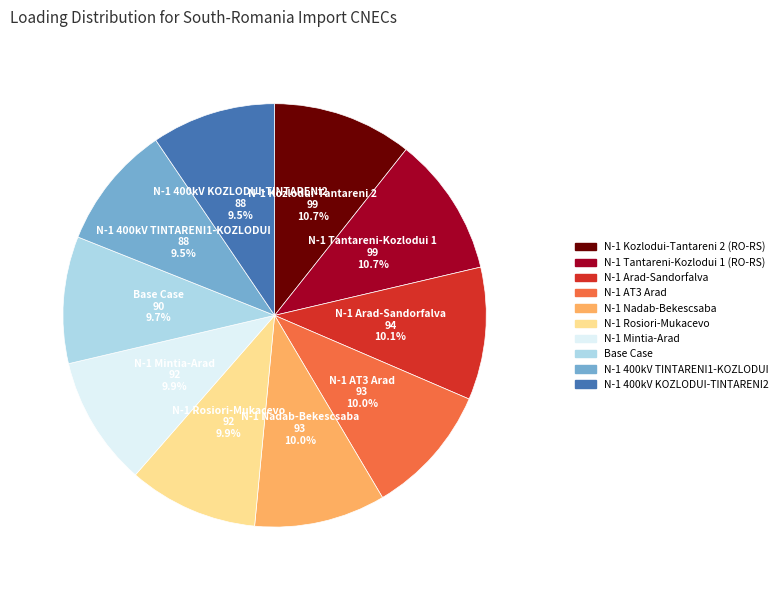

Does N-1 400kV KOZLODUI-TINTARENI2 account for over 50% of the chart?

No